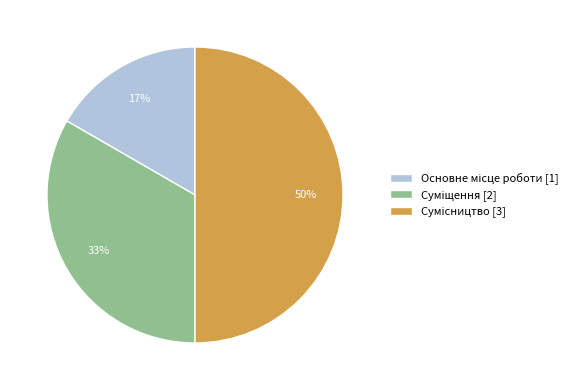

To the nearest percent, what is the average slice percentage?

33%